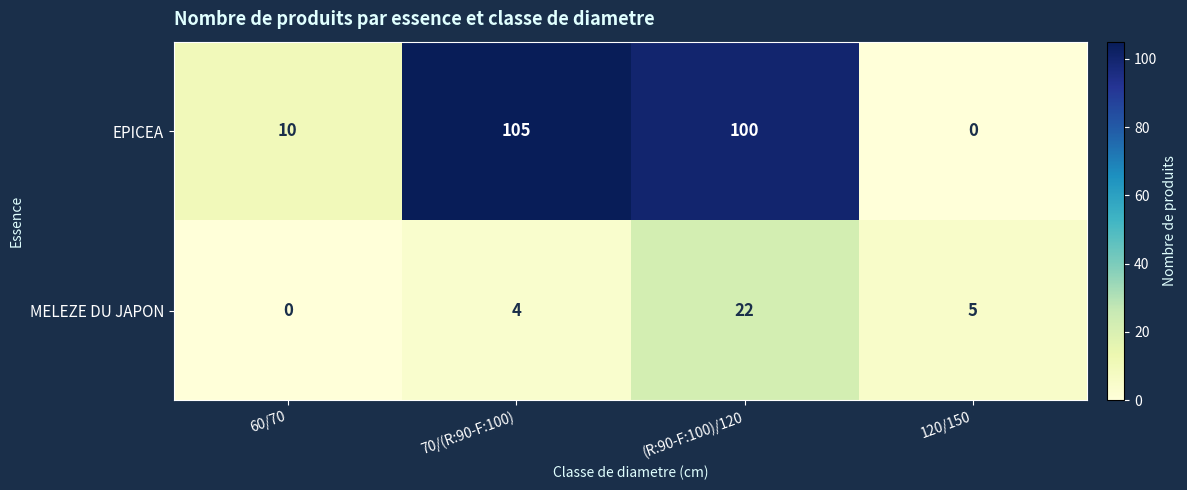

Reading right to left, list all the values displayed in this chart.

EPICEA: 120/150=0	(R:90-F:100)/120=100	70/(R:90-F:100)=105	60/70=10
MELEZE DU JAPON: 120/150=5	(R:90-F:100)/120=22	70/(R:90-F:100)=4	60/70=0